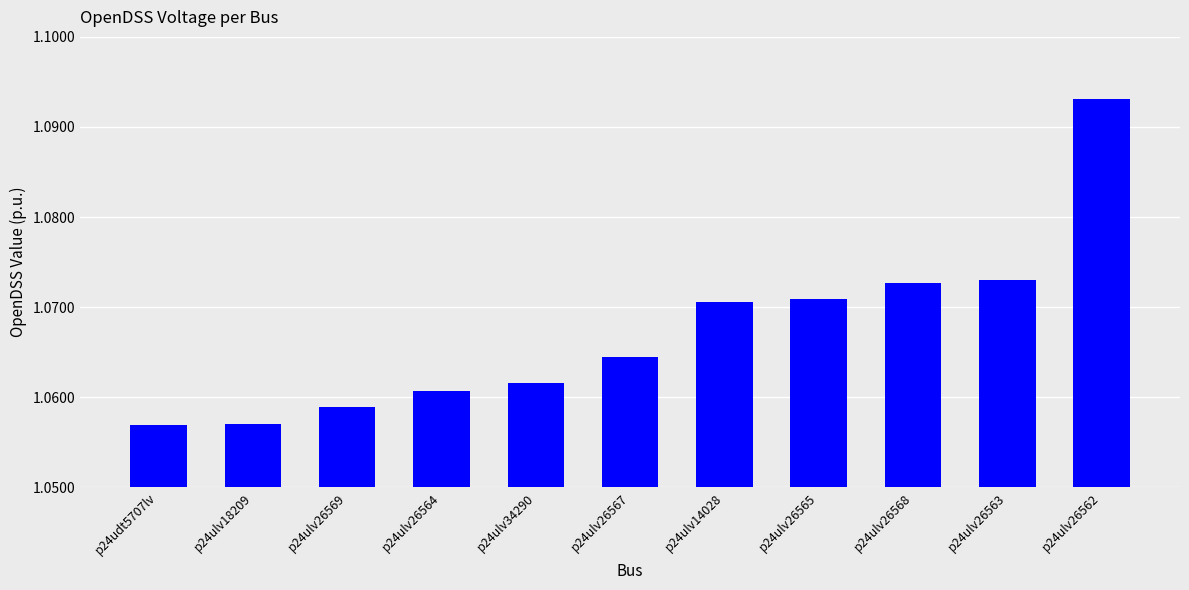

How many bars are there in total?

11